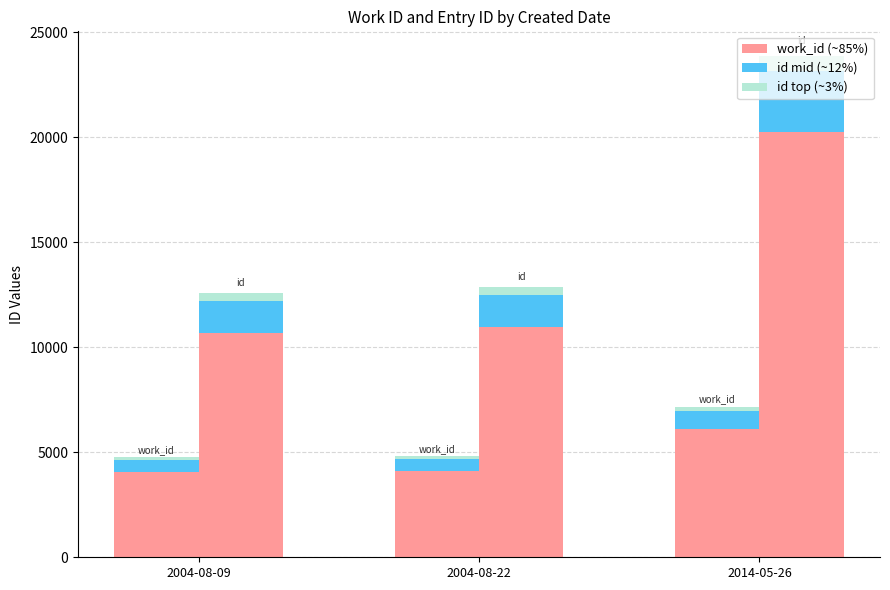

Rank the series by their average value, from highest to lowest.

id, work_id